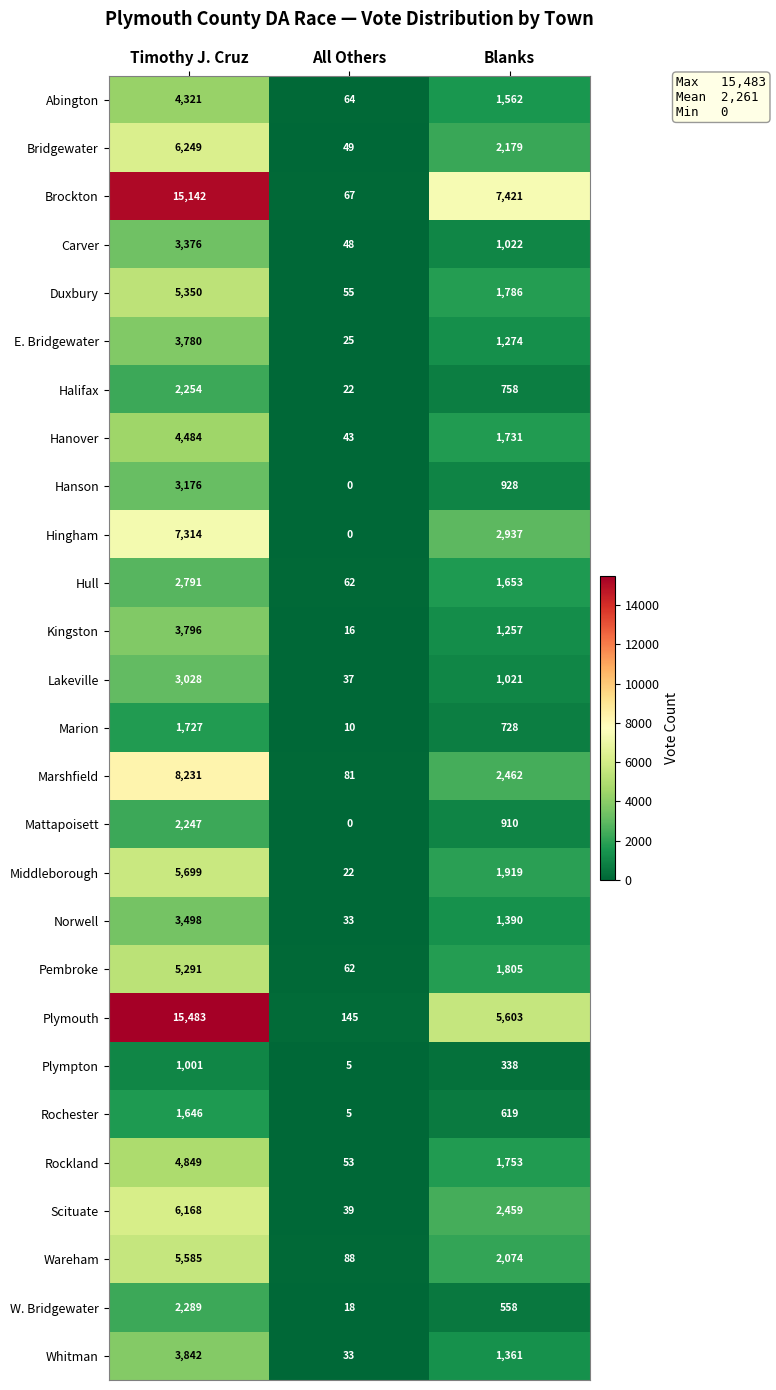

Where is Middleborough nearest to the value 2860?

Blanks